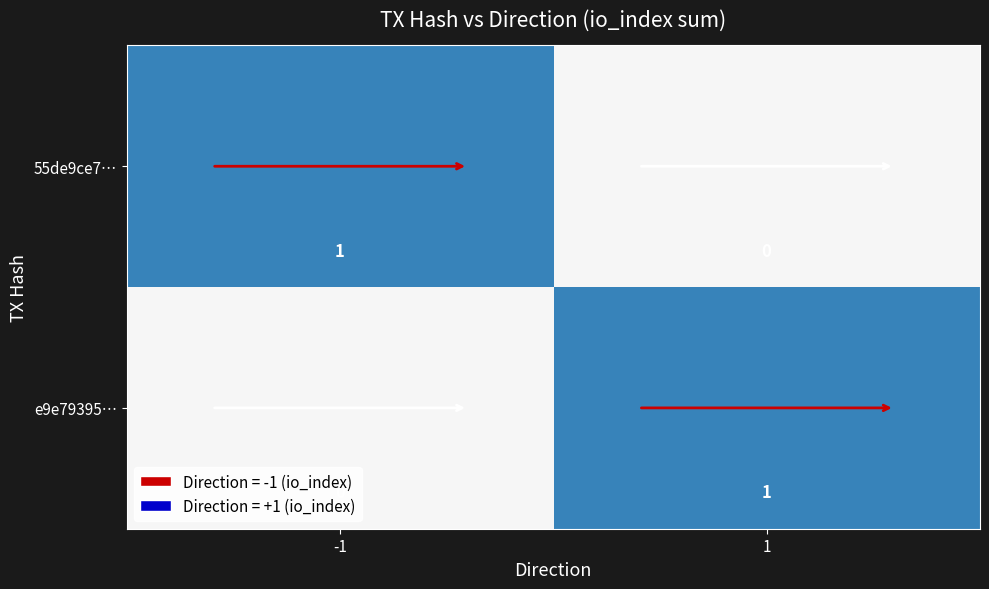

The 55de9ce7… series shows -1 at 1. True or false?

False